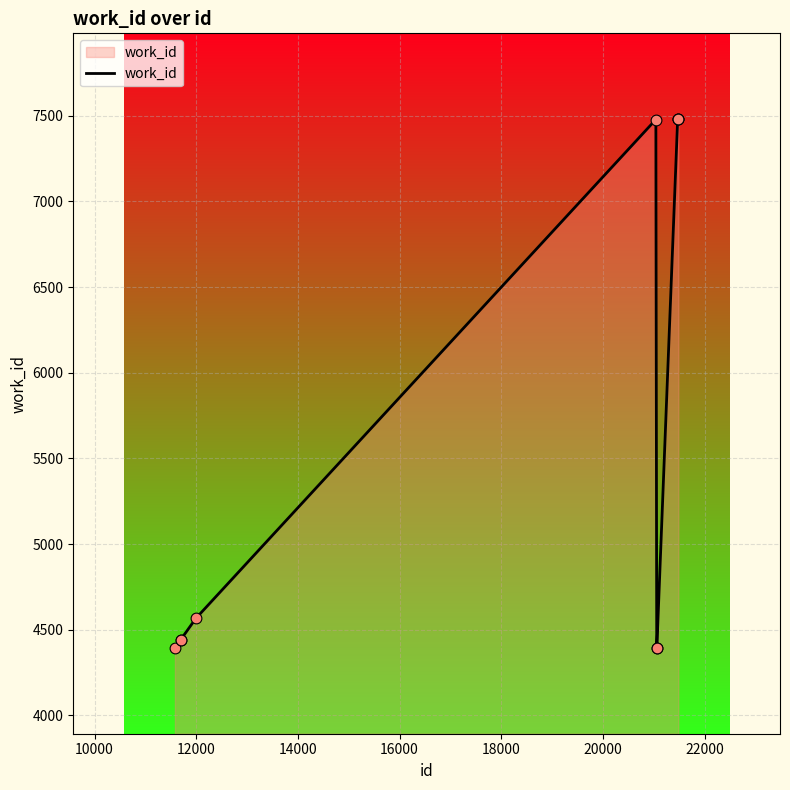

What is the greatest value displayed?

7481